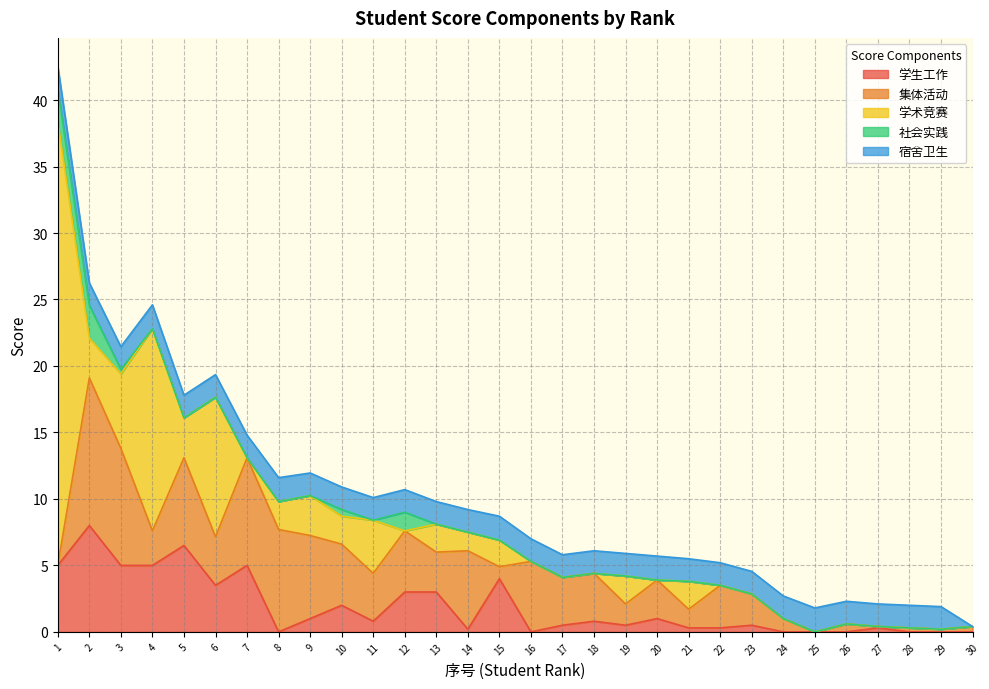

What is the highest value of the 社会实践 series?

2.5